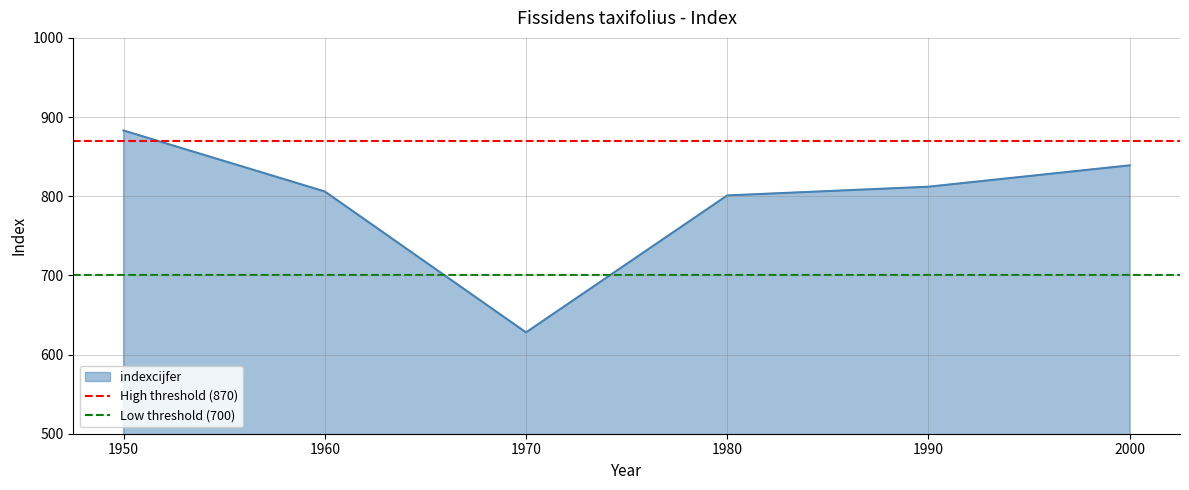

Is it true that indexcijfer equals 883 at 1950?

True